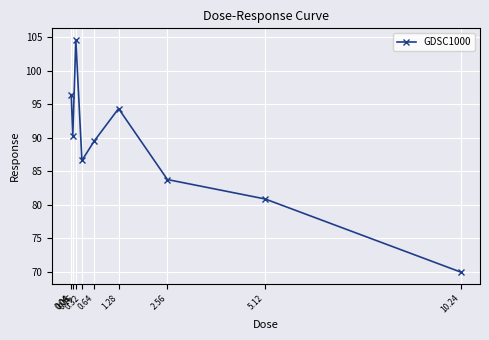

What is the average value?

88.5